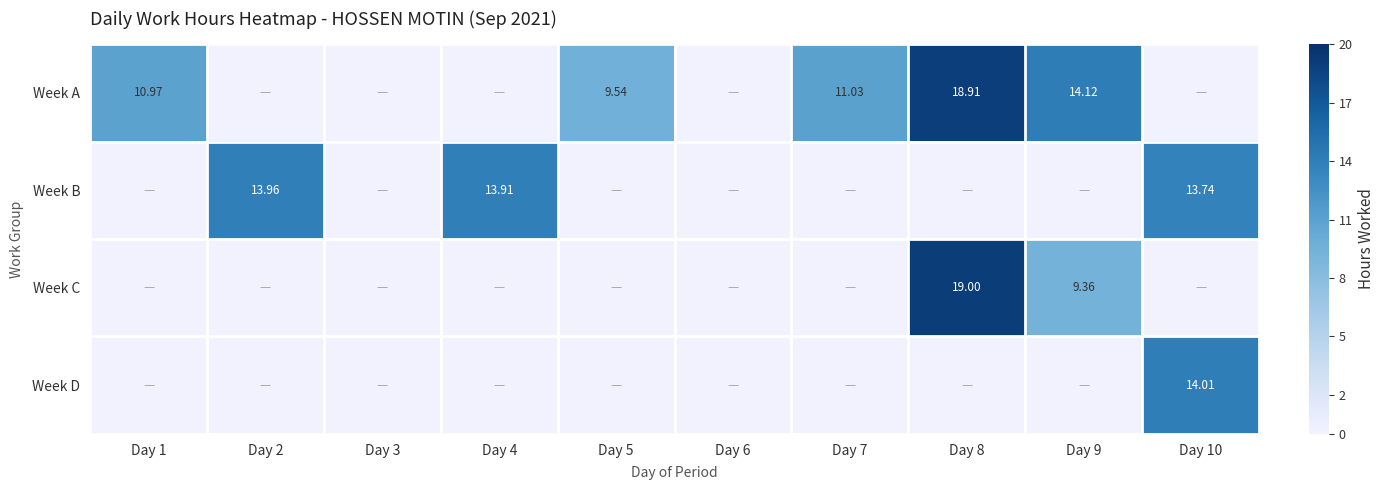

Which series has the largest range (max minus min)?

Week C